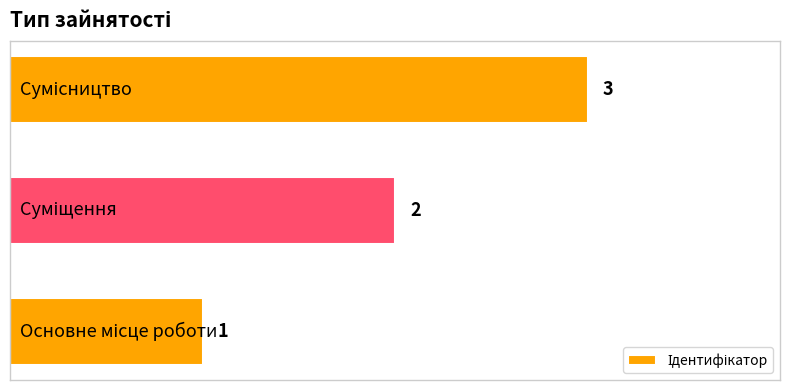

How many bars are there in total?

3